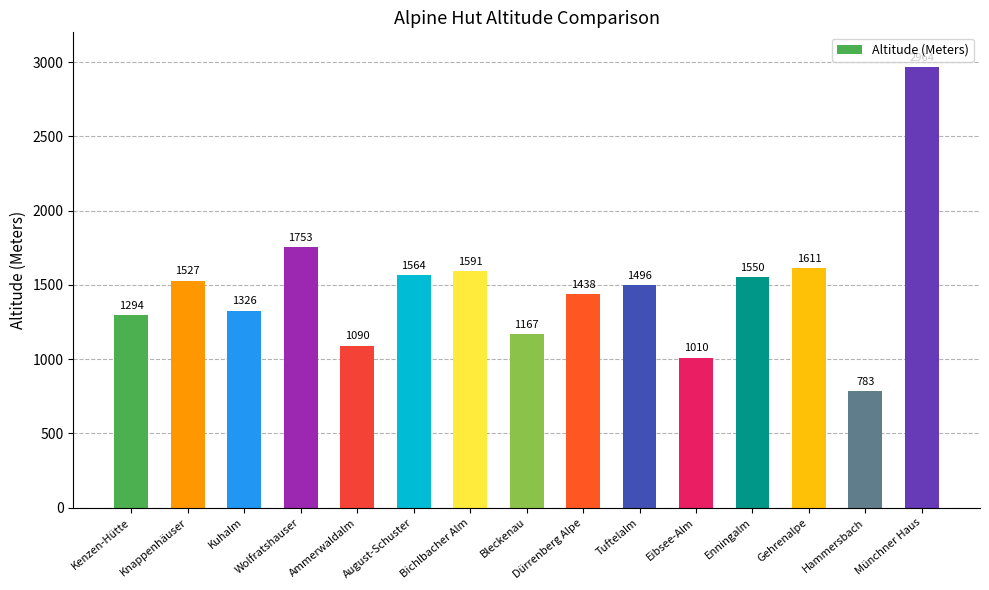

How many bars are there in total?

15